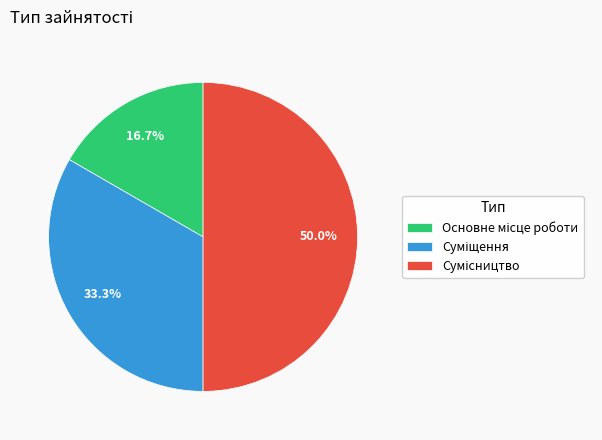

The Суміщення slice represents 23% of the pie. True or false?

False